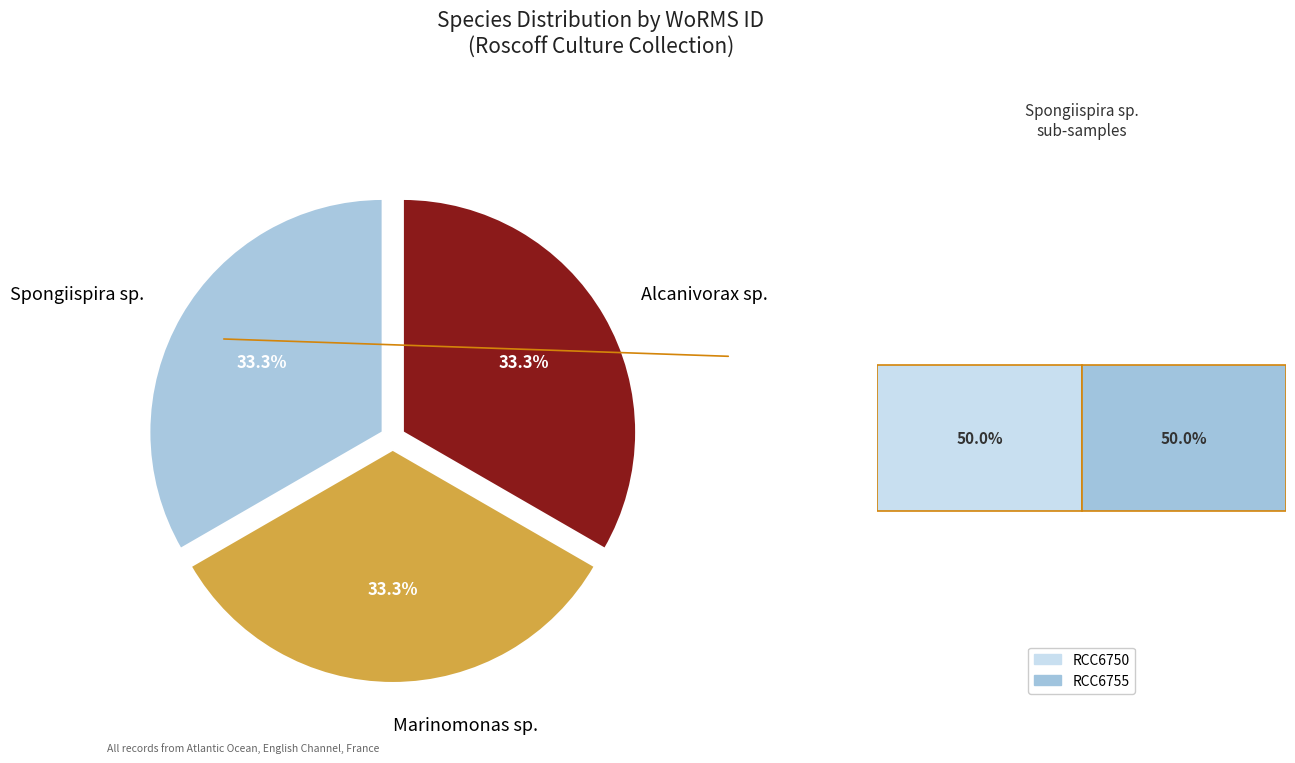

What is the change in value from Spongiispira sp. (RCC6755) to Marinomonas sp. (RCC6756)?

-1031845